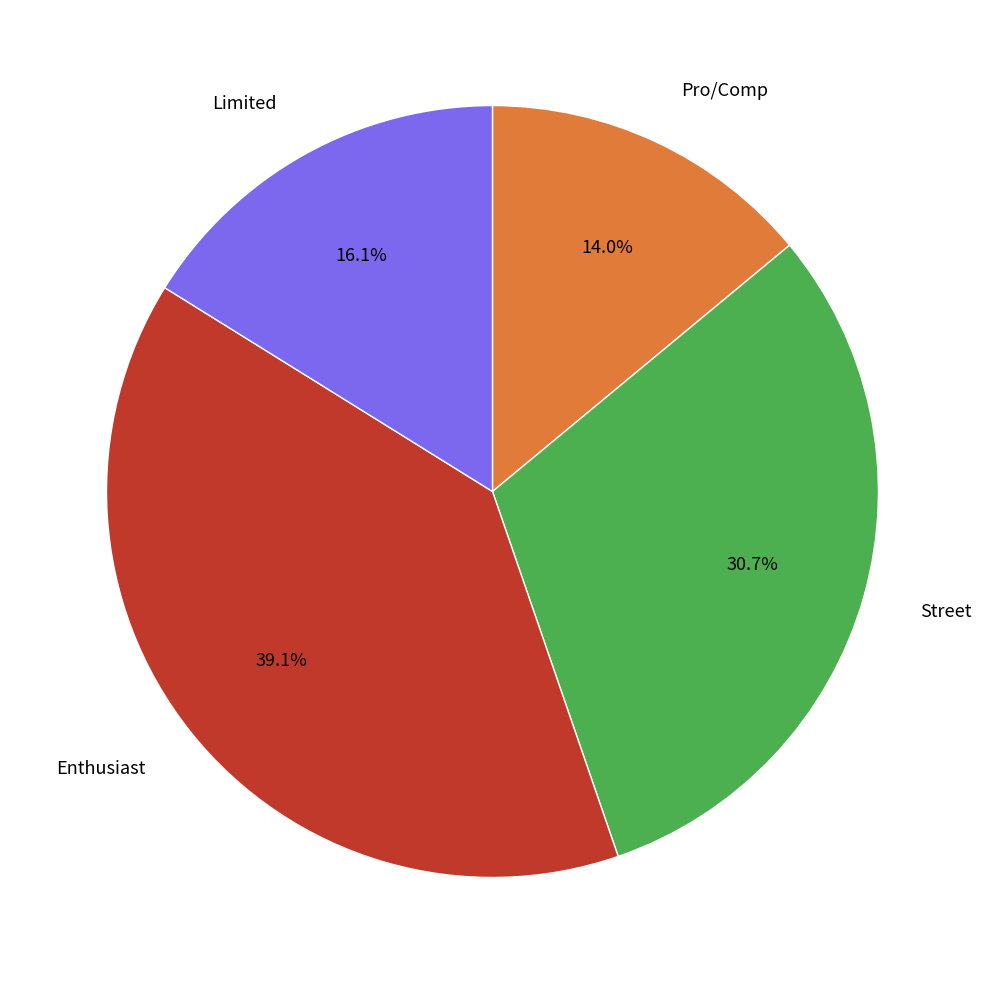

Between Limited and Enthusiast, which is larger?

Enthusiast